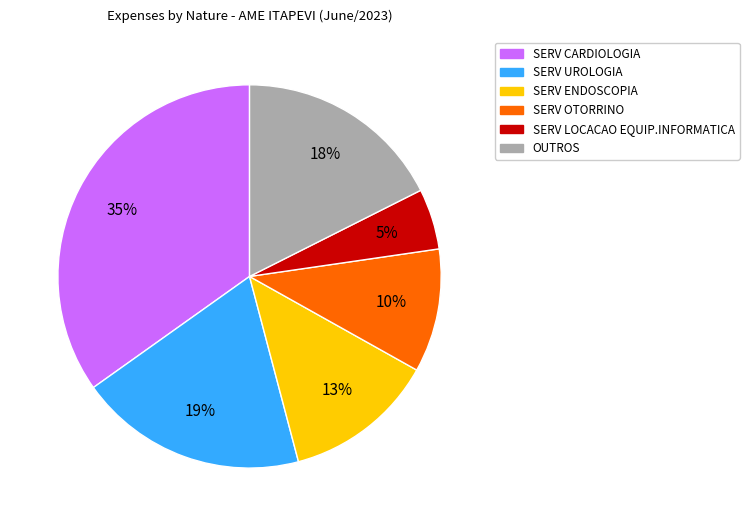

Is it true that SERV UROLOGIA is 33% of the pie?

False